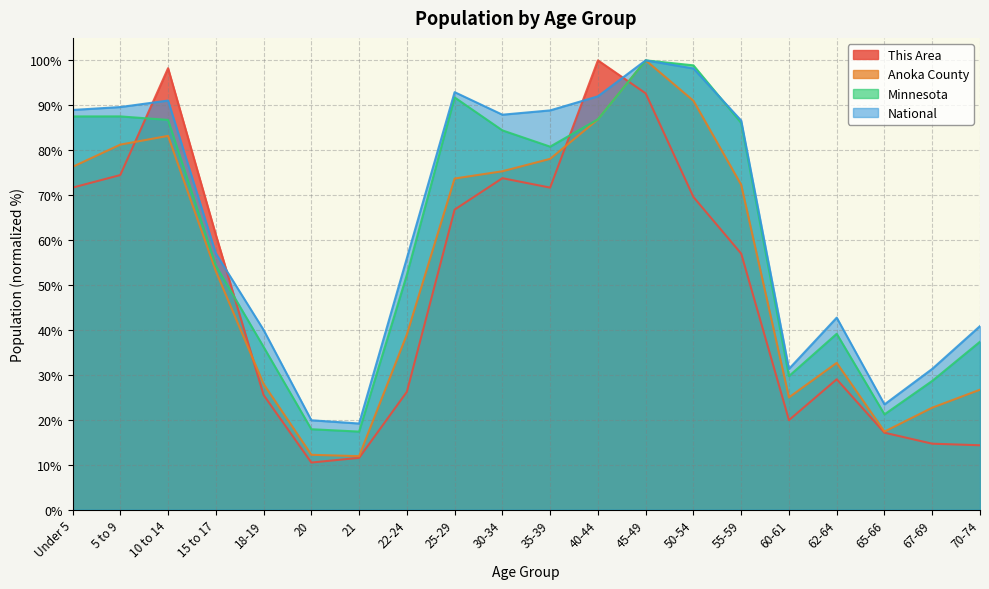

Which series ends up on top after the final intersection of National and This Area?

National